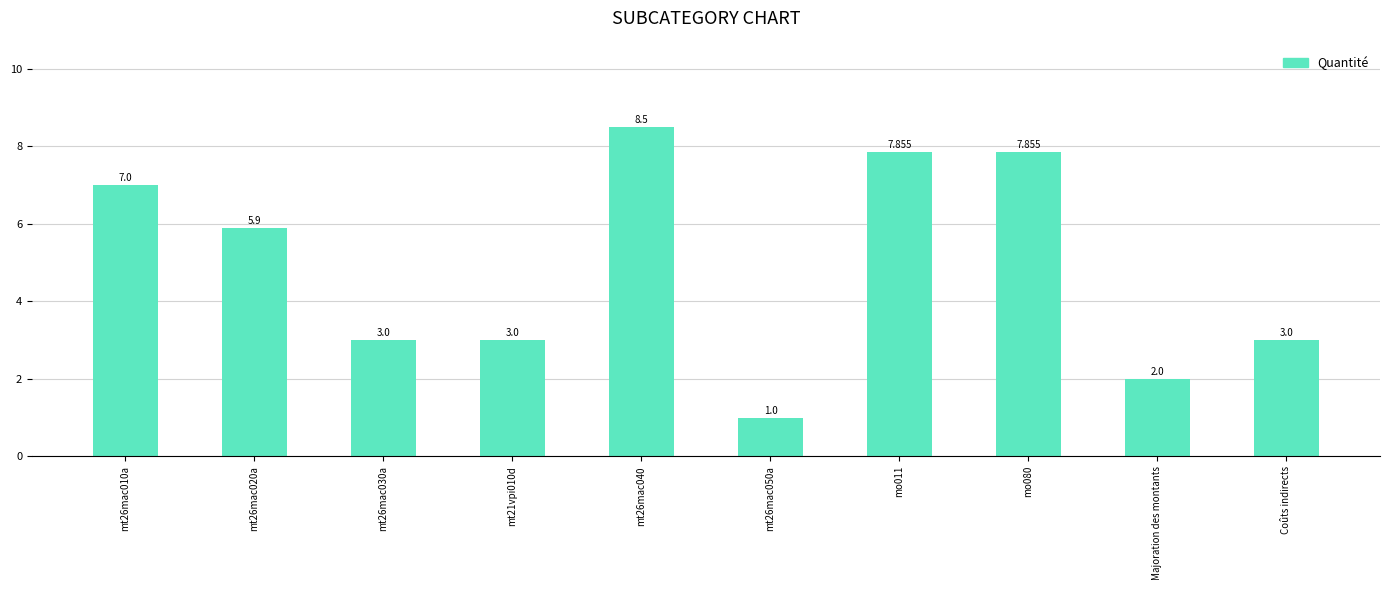

What is the label of the 9th bar from the left?

Majoration des montants